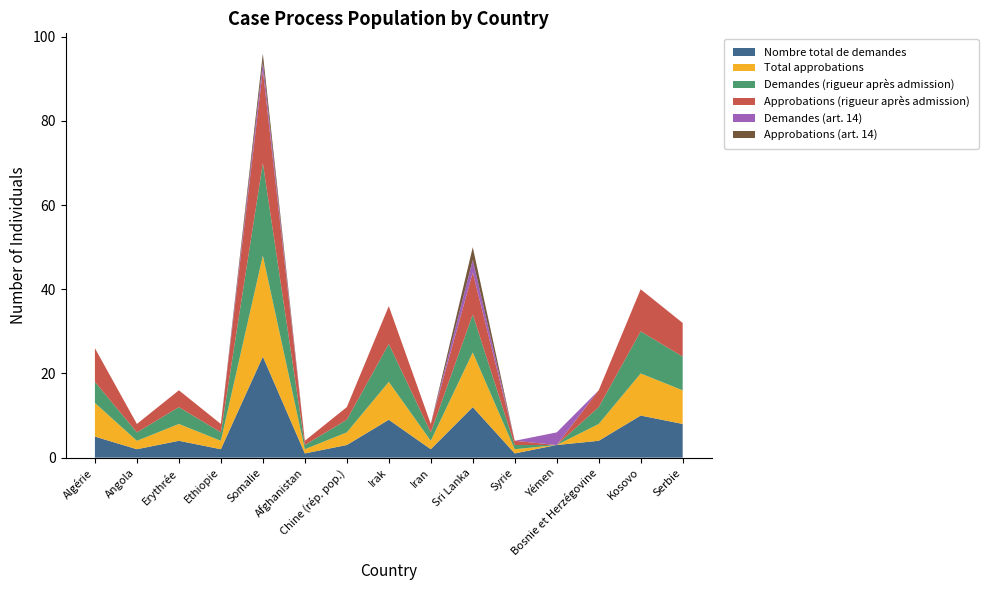

Reading left to right, extract all data points from this chart.

Nombre total de demandes: 5	2	4	2	24	1	3	9	2	12	1	3	4	10	8
Total approbations: 8	2	4	2	24	1	3	9	2	13	1	0	4	10	8
Demandes (rigueur après admission): 5	2	4	2	22	1	3	9	2	9	1	0	4	10	8
Approbations (rigueur après admission): 8	2	4	2	22	1	3	9	2	10	1	0	4	10	8
Demandes (art. 14): 0	0	0	0	2	0	0	0	0	3	0	3	0	0	0
Approbations (art. 14): 0	0	0	0	2	0	0	0	0	3	0	0	0	0	0